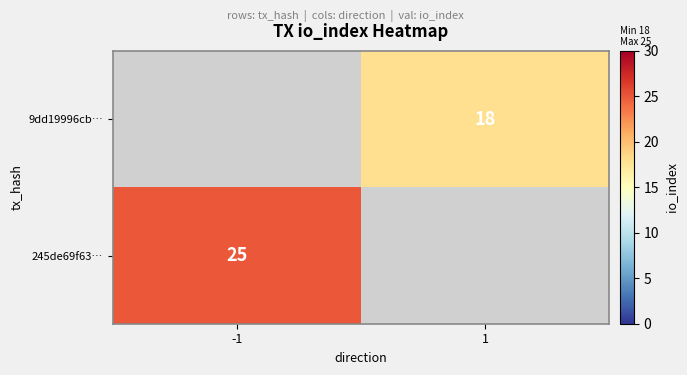

What is the difference between the highest and lowest values at 1?

18